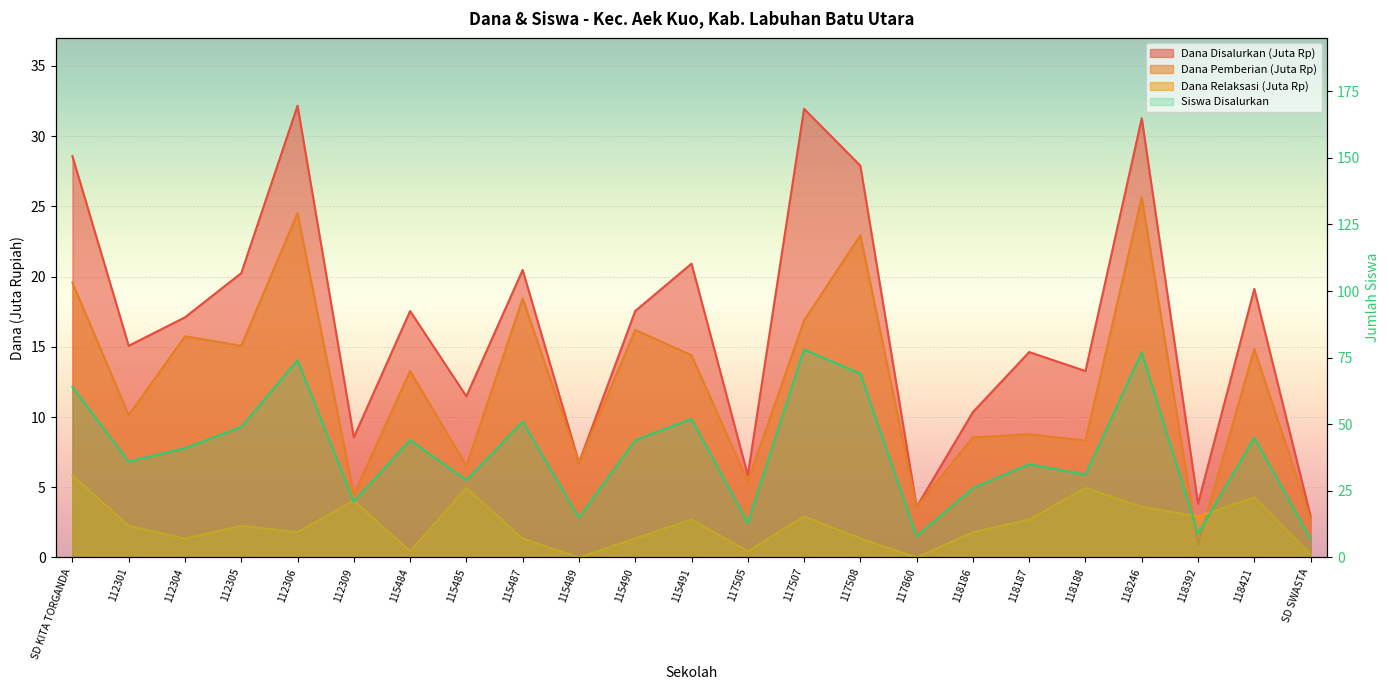

True or false: Siswa Disalurkan and Dana Pemberian intersect in this chart.

False